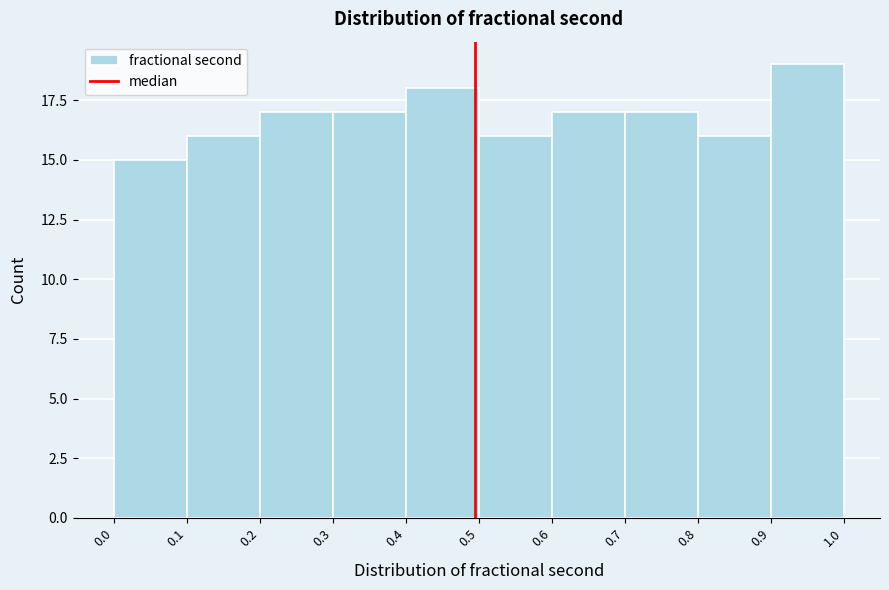

Reading left to right, transcribe this chart: for each bar, give the range it covers on the x-axis and its height. The values are not printed on the chart, so give them approximately, as read against the axis.

0.0 to 0.1: 15
0.1 to 0.2: 16
0.2 to 0.3: 17
0.3 to 0.4: 17
0.4 to 0.5: 18
0.5 to 0.6: 16
0.6 to 0.7: 17
0.7 to 0.8: 17
0.8 to 0.9: 16
0.9 to 1.0: 19